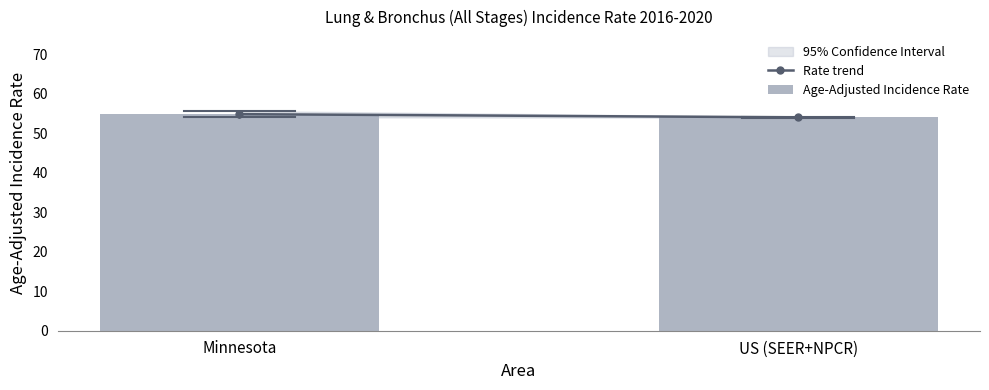

Which category has the lowest value across all series?

US (SEER+NPCR)